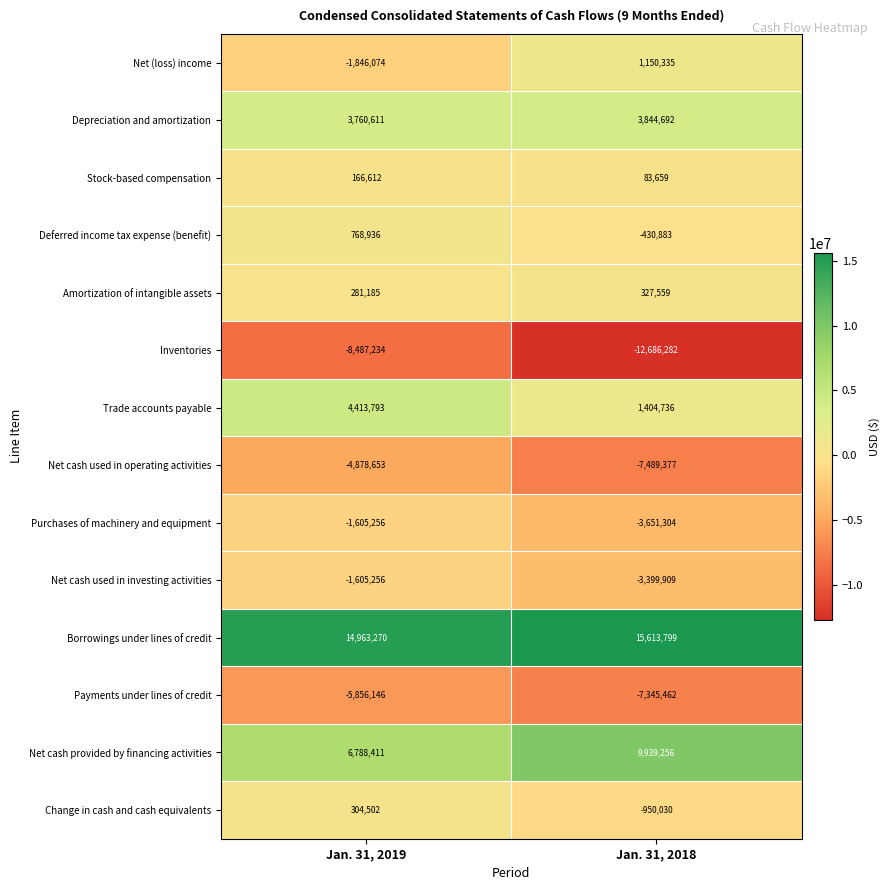

What is the approximate value of Payments under lines of credit at Jan. 31, 2018, to the nearest 100?

-7345500